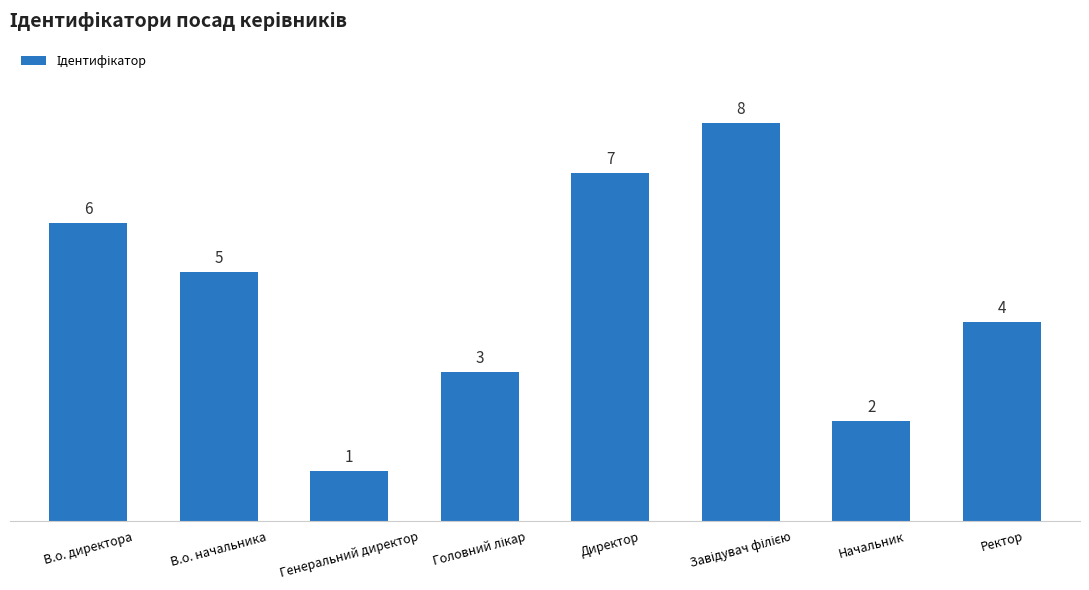

Is it true that the value at Генеральний директор is 1?

True